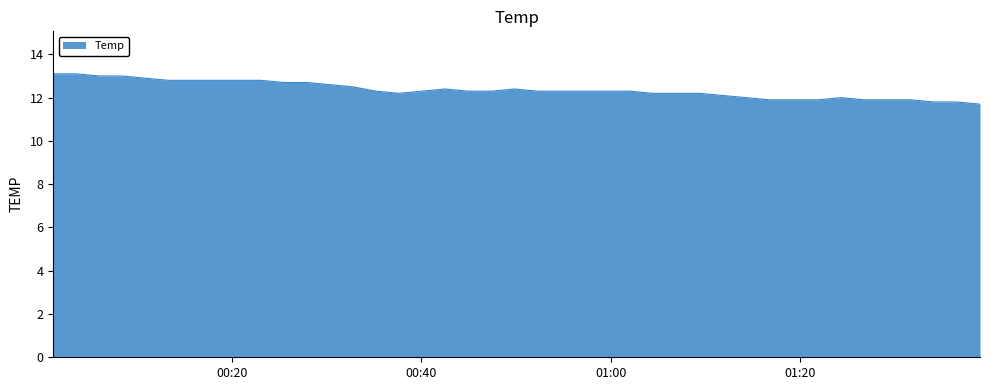

What is the difference between the maximum and minimum values?

1.4